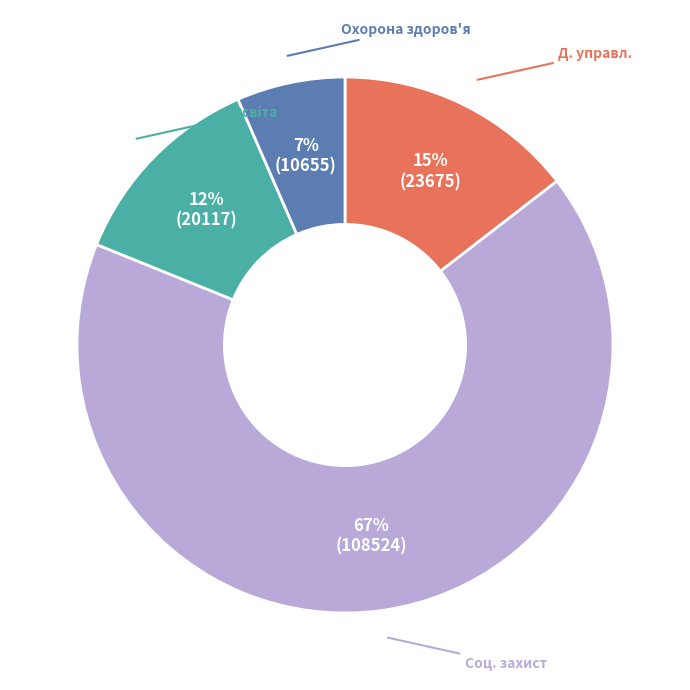

To the nearest percent, what is the average slice percentage?

25%